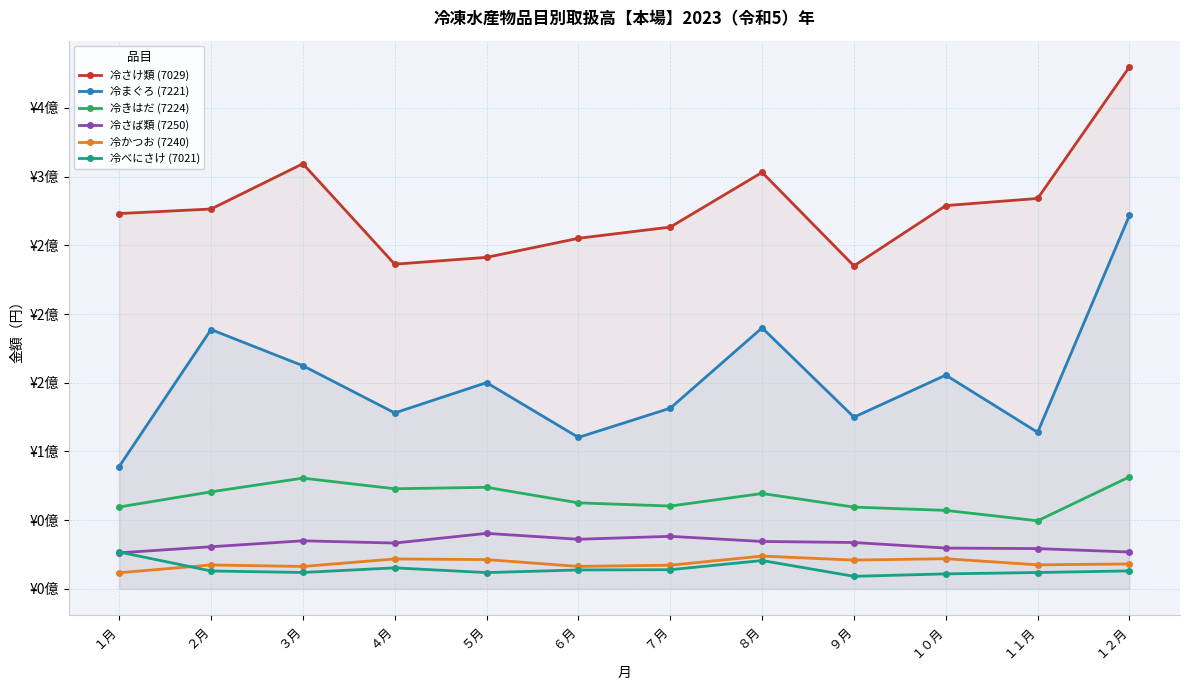

True or false: 冷かつお (7240) and 冷まぐろ (7221) intersect in this chart.

False